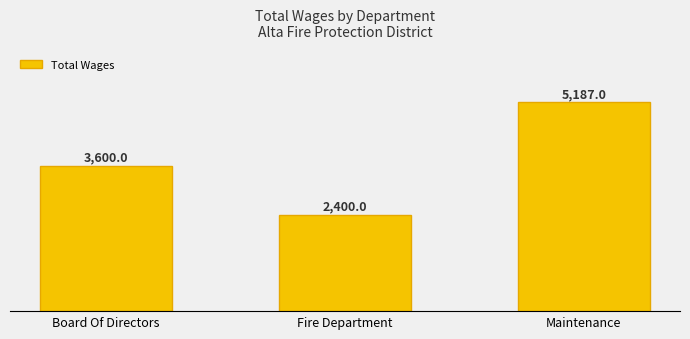

True or false: the data shows 2400 at Fire Department.

True